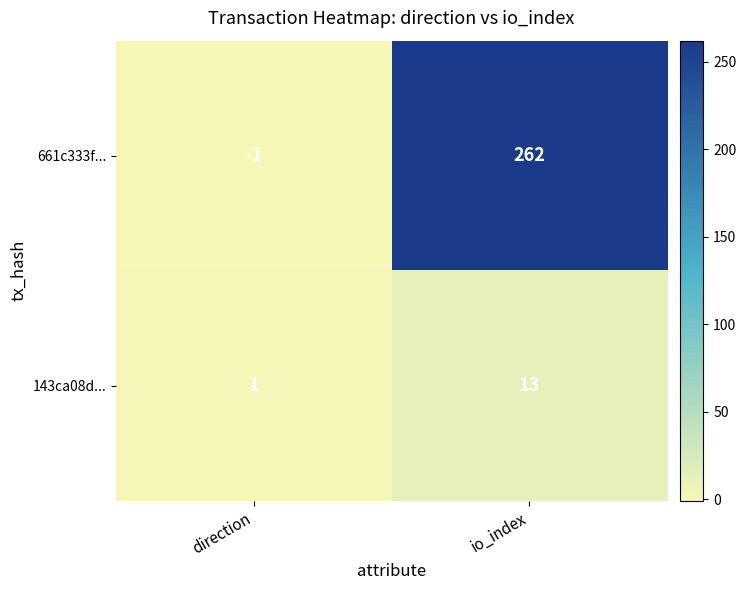

True or false: 143ca08d... has a value of 13 at io_index.

True